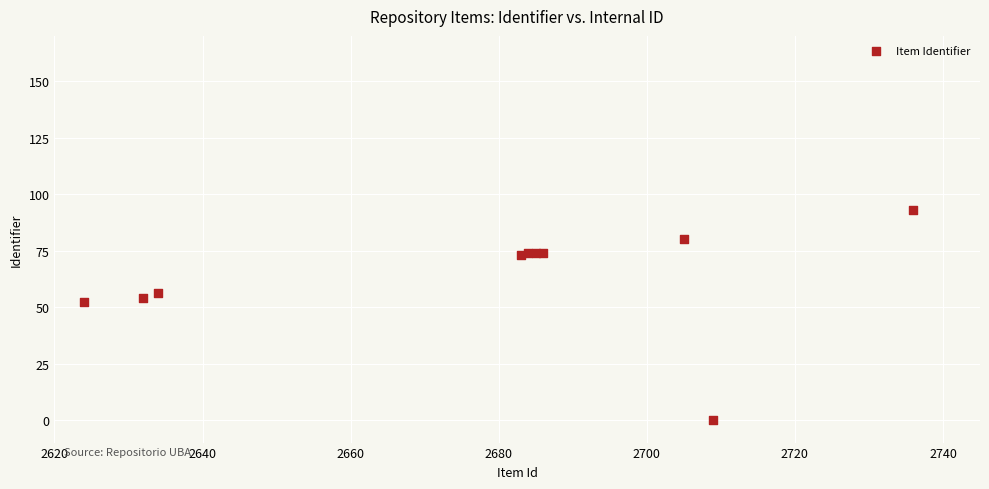

What Y value in the scatter plot is closest to 46?

52